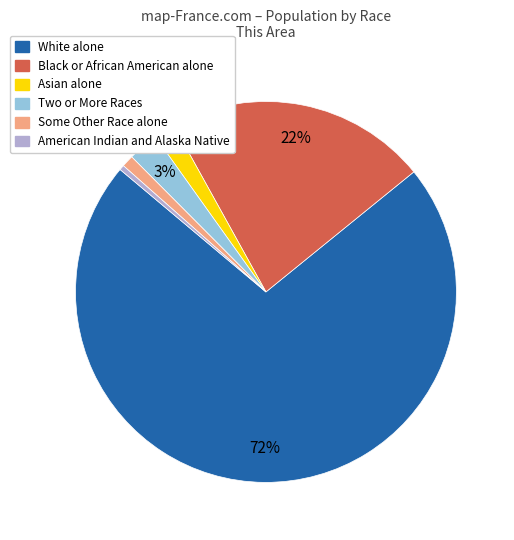

Rank the categories by value from highest to lowest.

White alone, Black or African American alone, Two or More Races, Asian alone, Some Other Race alone, American Indian and Alaska Native